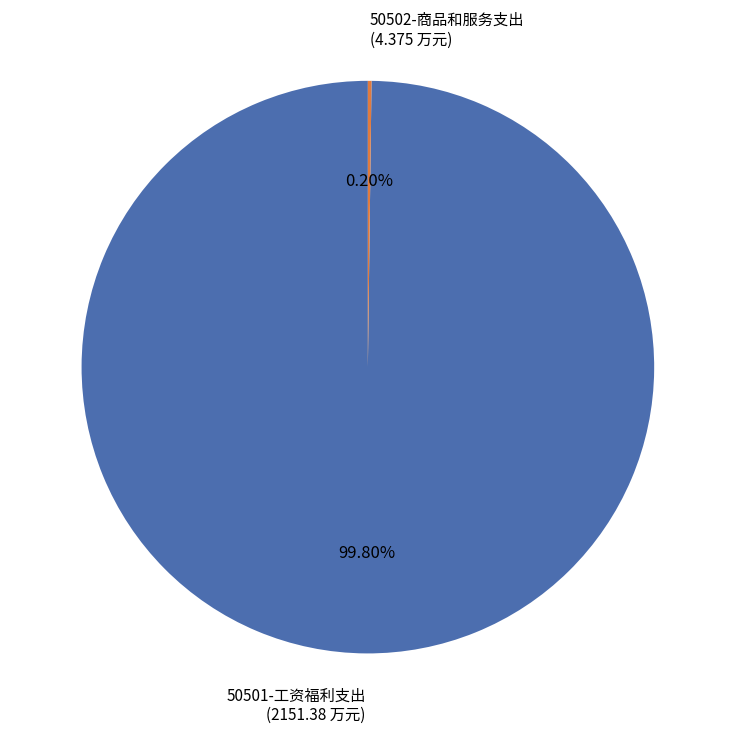

Which category accounts for the majority?

50501-工资福利支出